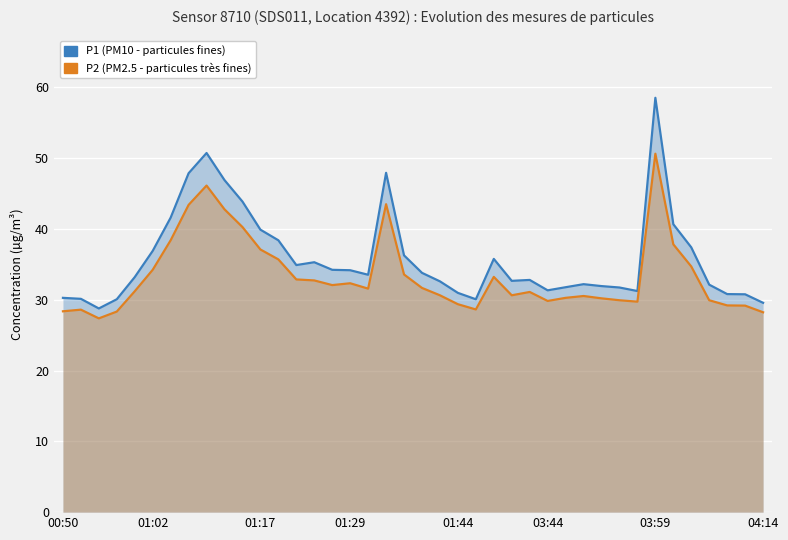

List the series in order of their overall mean, lowest first.

P2 (PM2.5), P1 (PM10)